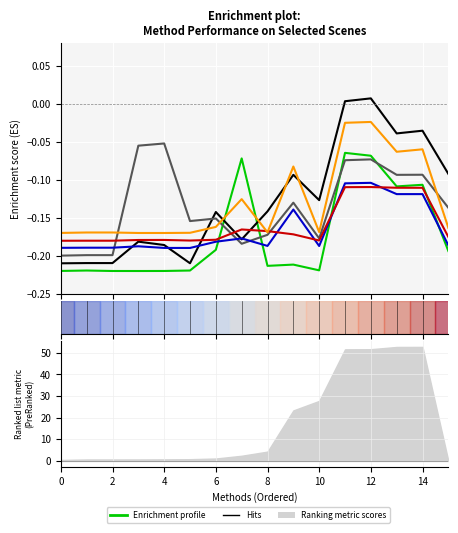

What is the difference between the highest and lowest values at 2?

0.1